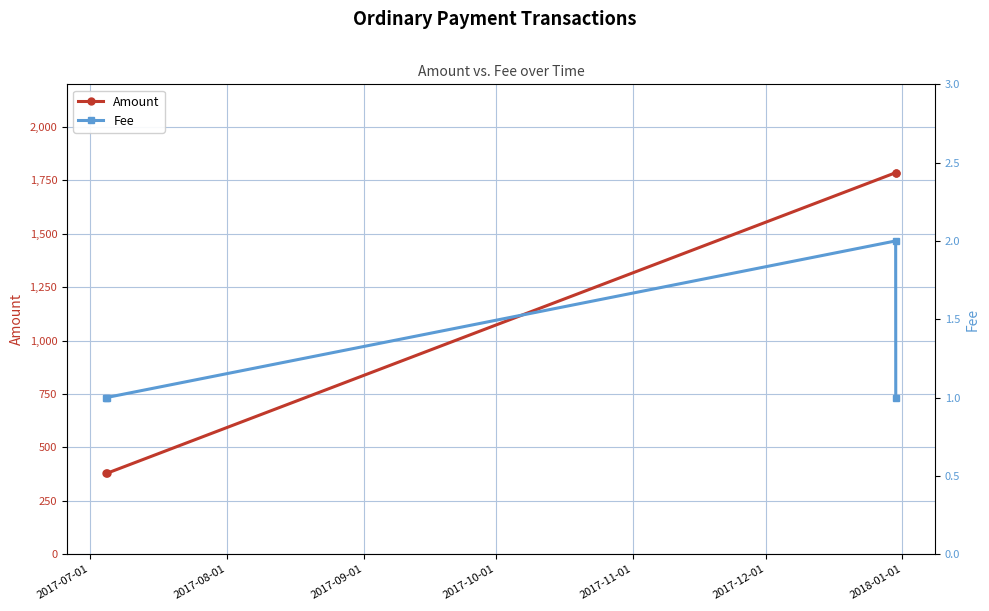

Which series has the largest total across all categories?

Amount